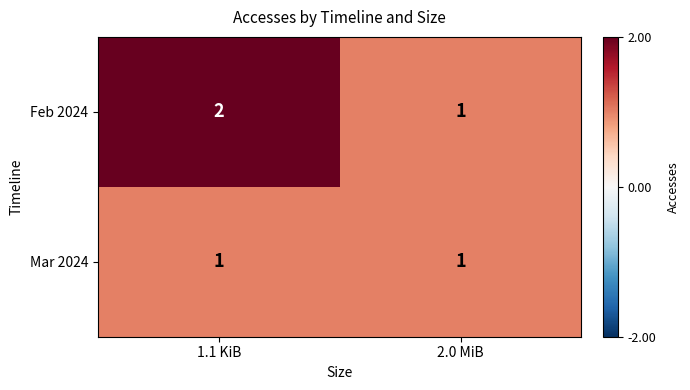

What is the greatest value displayed?

2